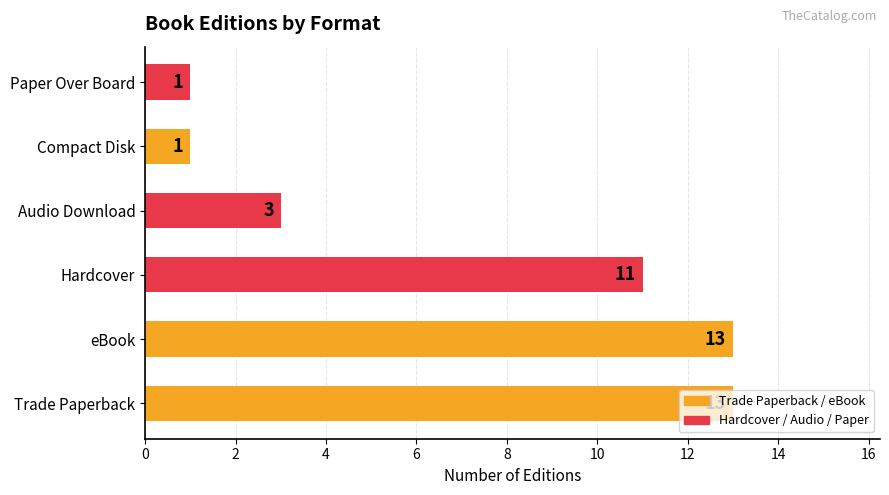

Approximately how many times larger is the value at Paper Over Board compared to Audio Download?

0.3